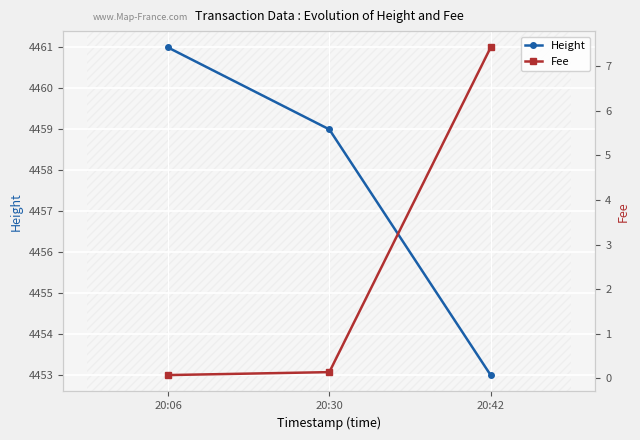

At which label does Fee reach its peak?

20:42